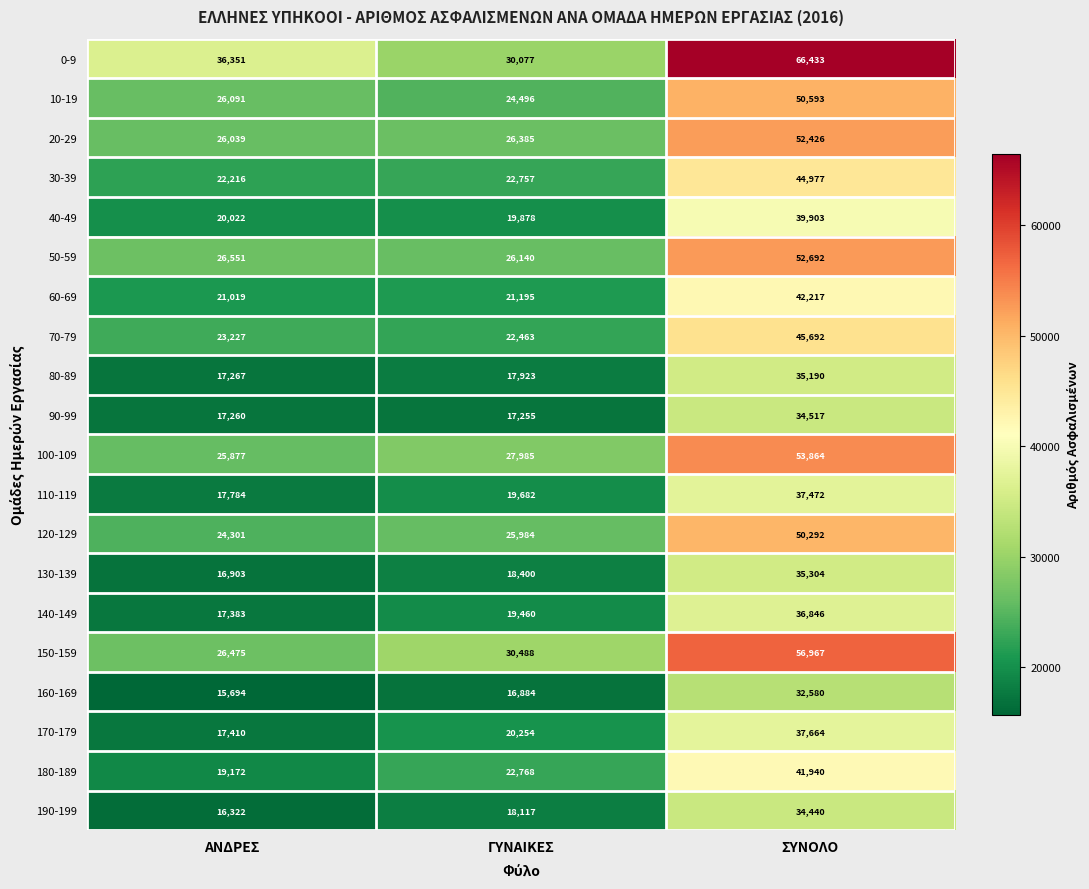

Between ΓΥΝΑΙΚΕΣ and ΣΥΝΟΛΟ, which series saw the biggest shift?

0-9